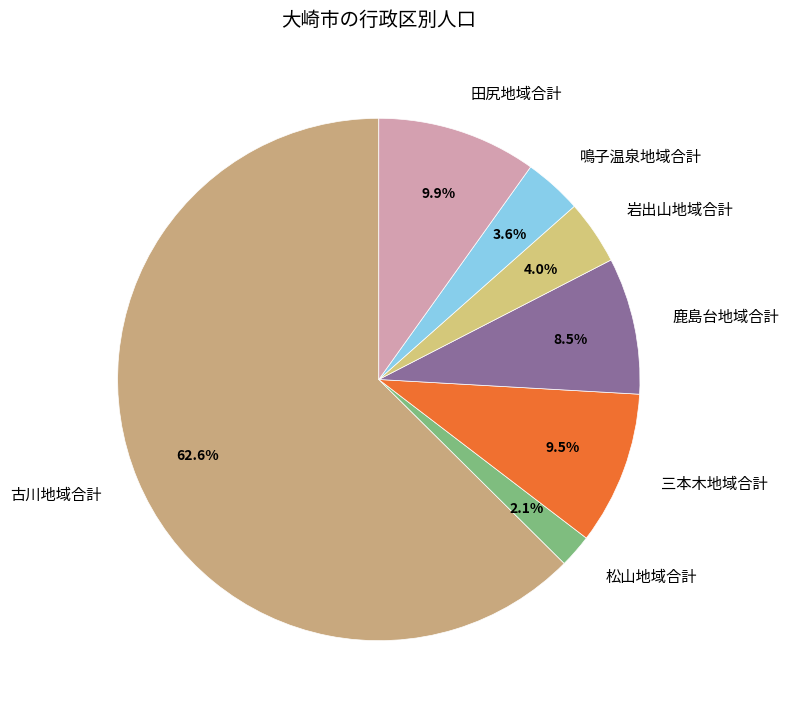

Between 古川地域合計 and 鳴子温泉地域合計, which is larger?

古川地域合計